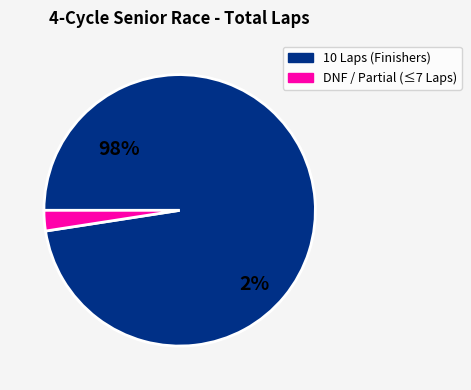

Is it true that Tucker Davis is 20% of the pie?

False